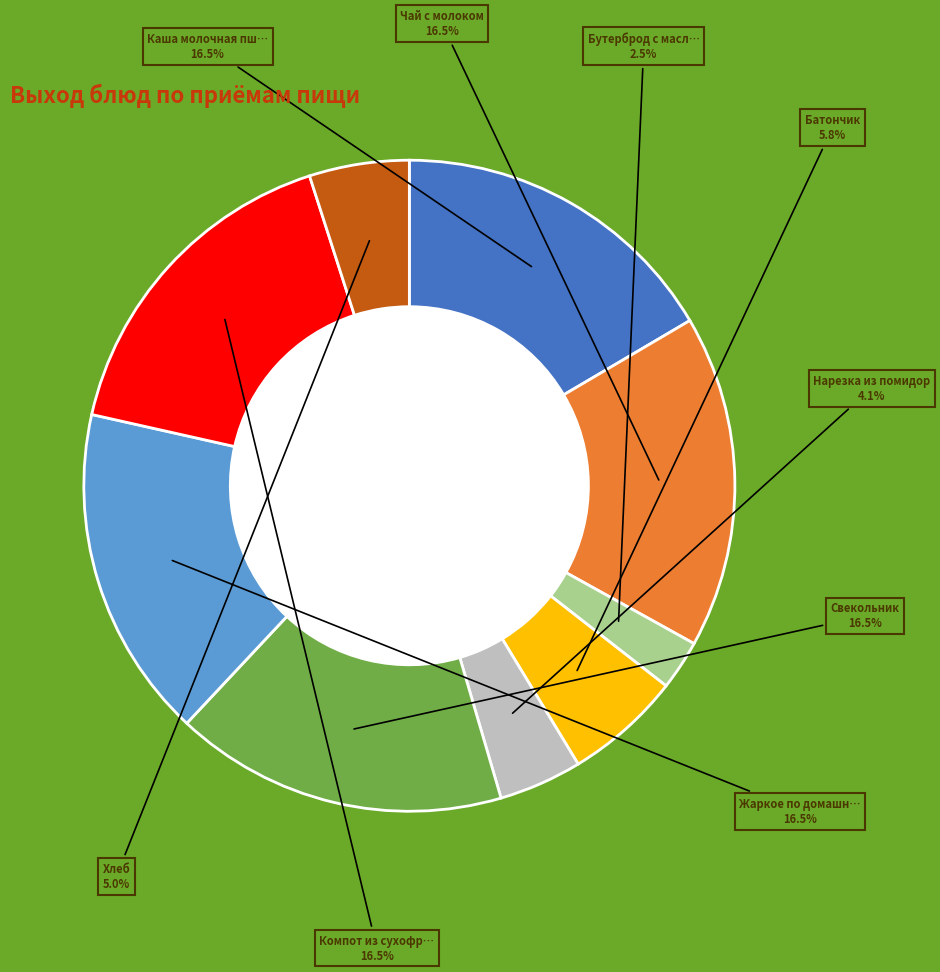

Is there a majority slice in this chart?

No